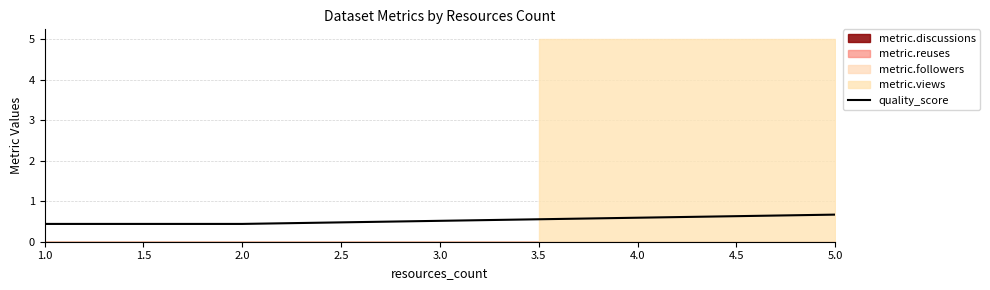

Read the value at 1.0.

0.4